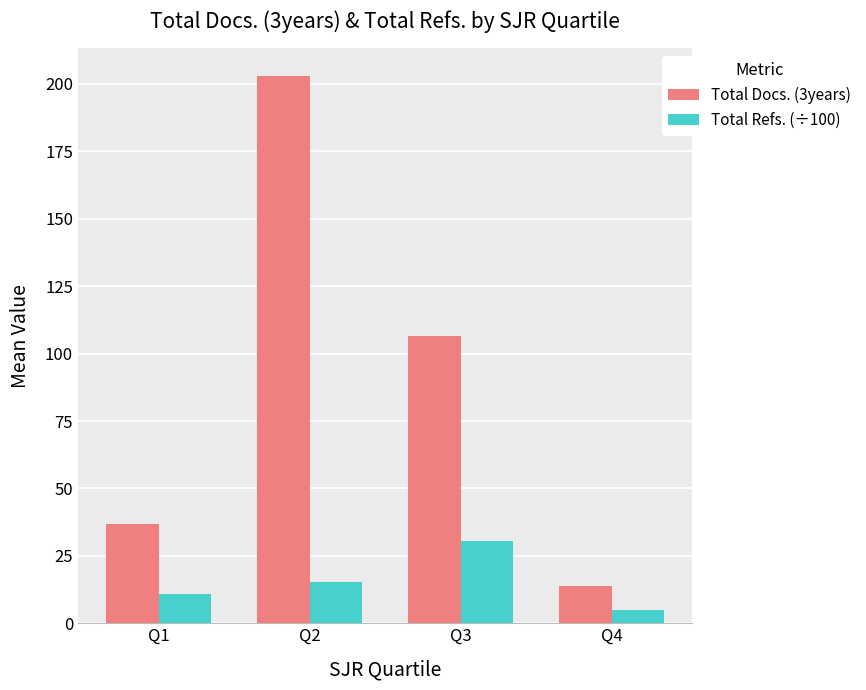

Which series has the largest total across all categories?

Total Docs. (3years)